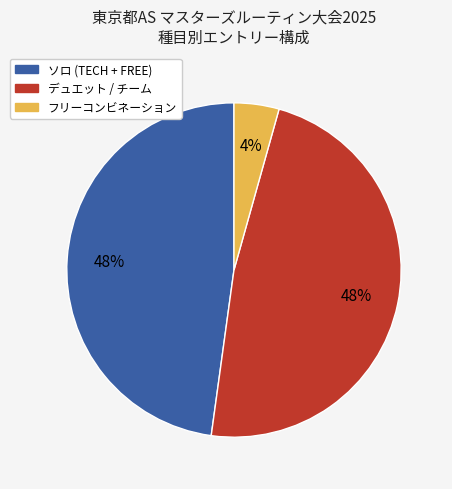

How many segments does this pie chart have?

3